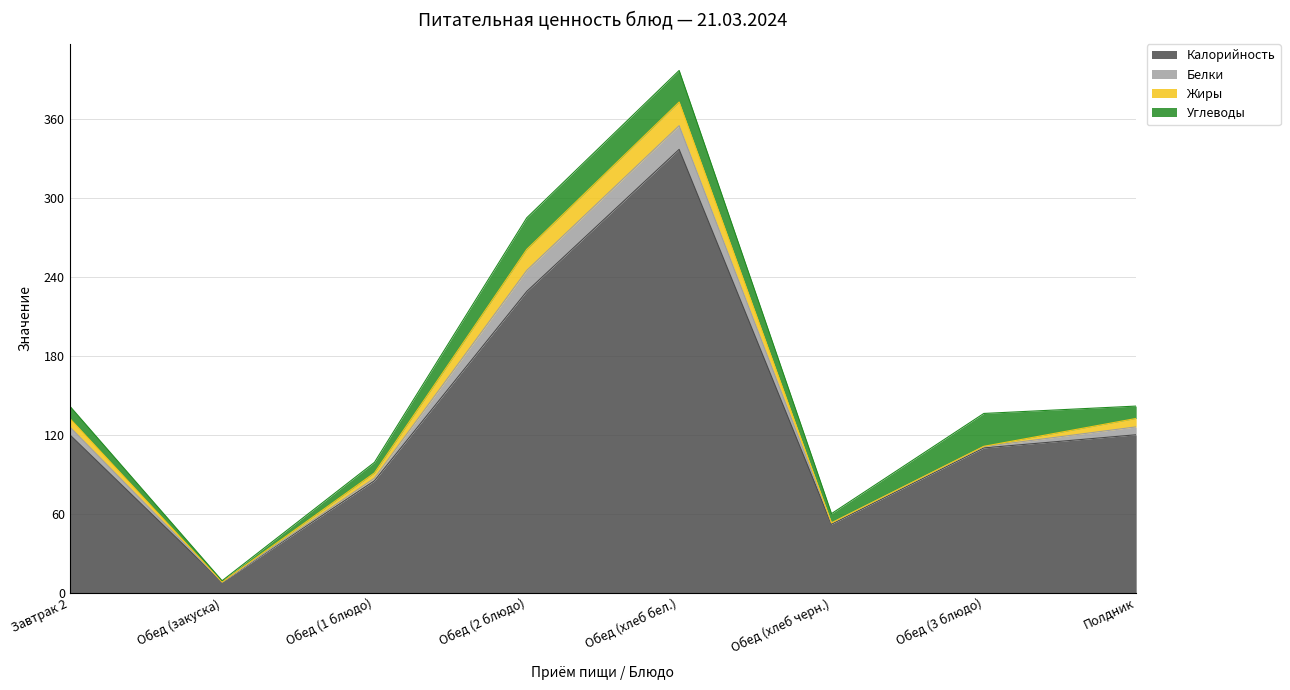

True or false: Калорийность has a value of 34.2 at Завтрак 2.

False